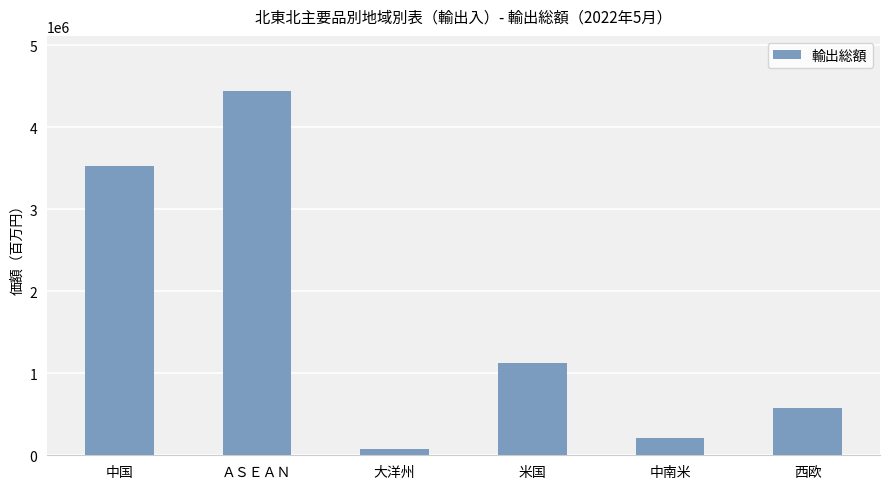

Approximately how many times larger is the value at 中国 compared to 米国?

3.1